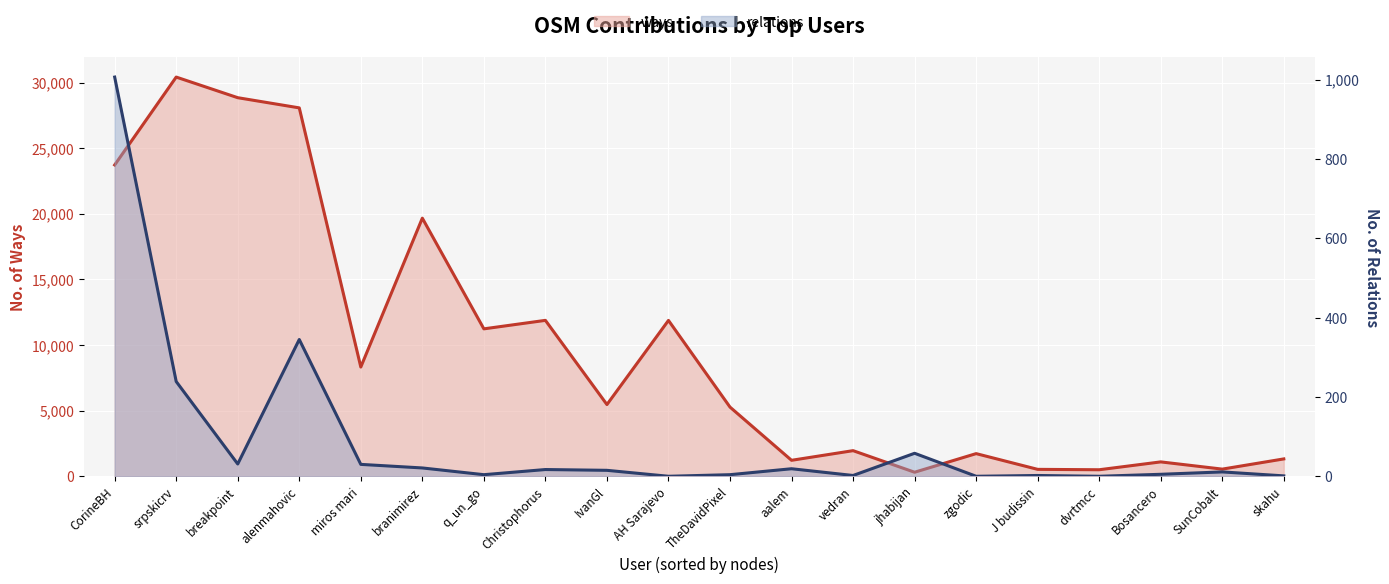

How many distinct data groups are displayed?

2